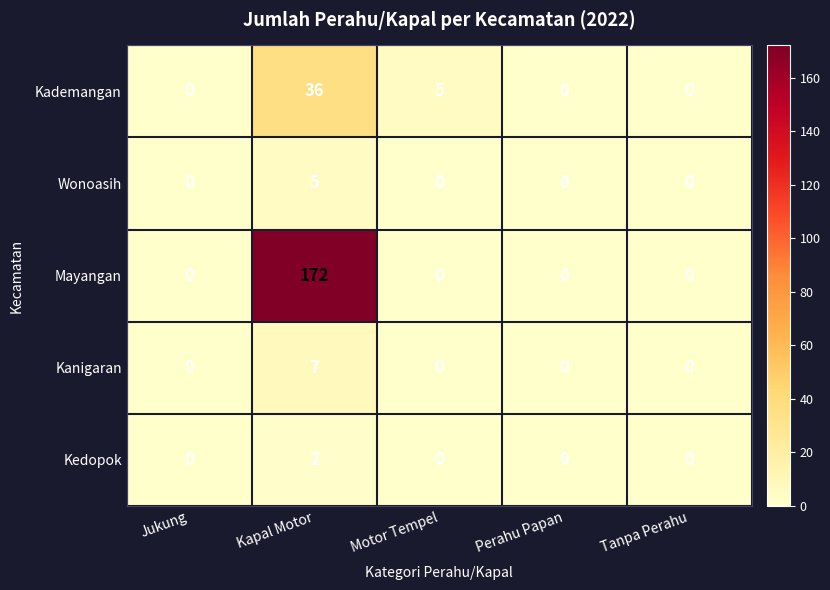

What is the difference between the maximum and minimum values in the Wonoasih series?

5